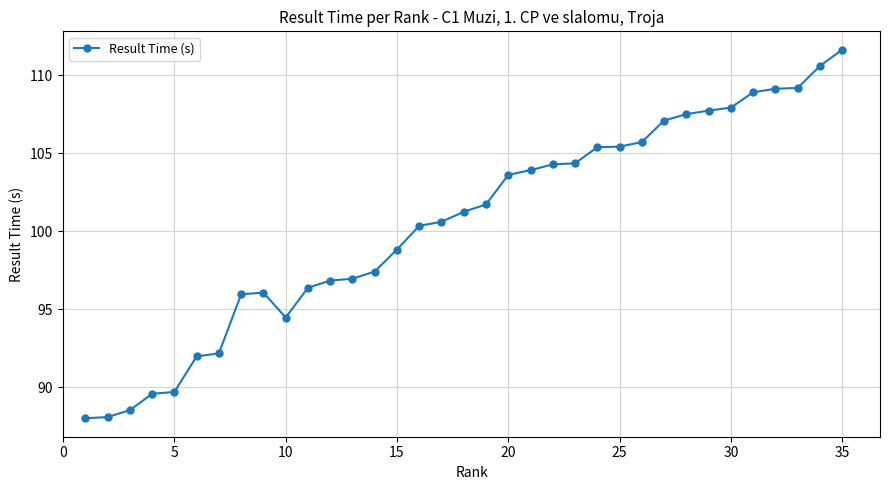

What is the smallest value displayed?

88.0